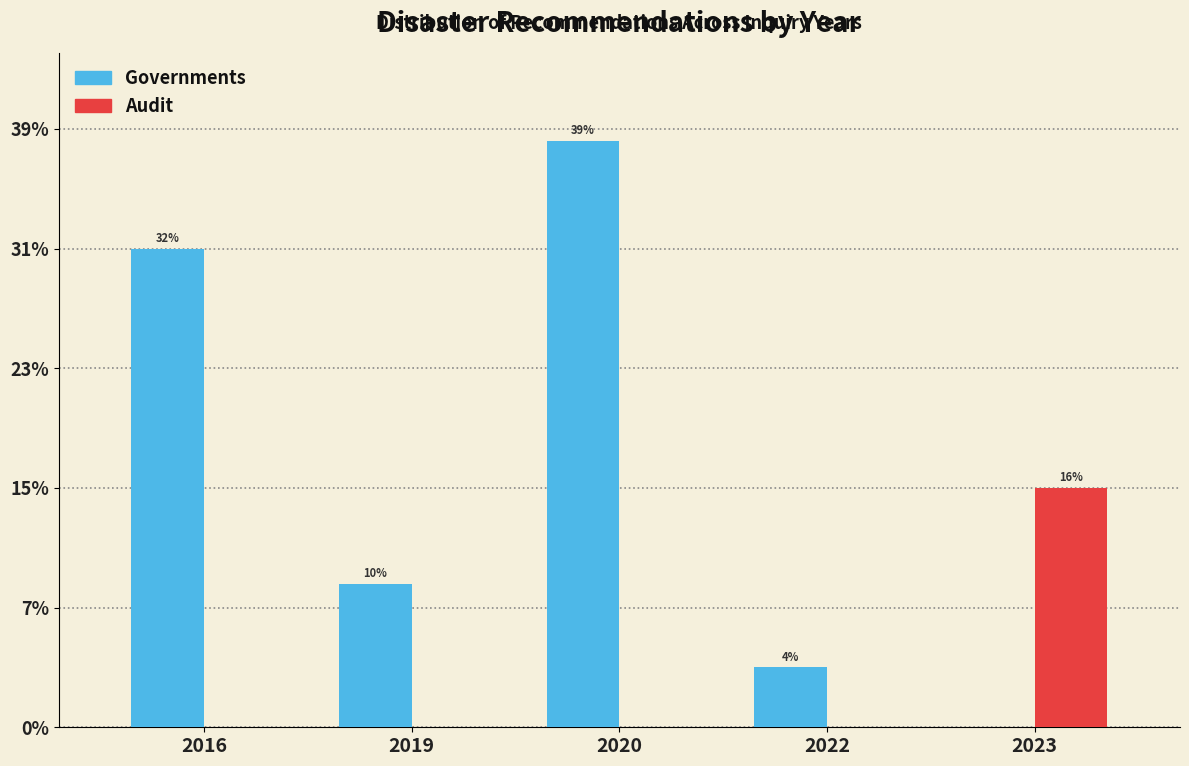

What are all the series names shown in the legend?

Governments, Audit